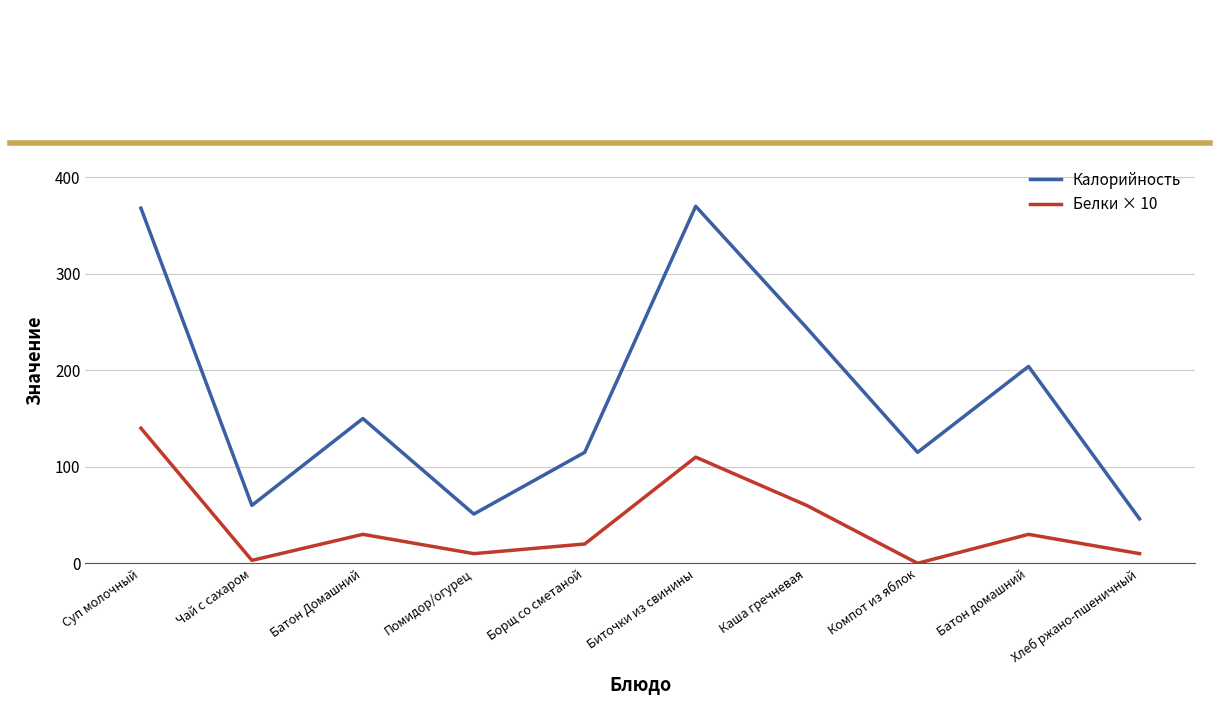

What is the spread (max minus min) of values at Батон домашний?

174